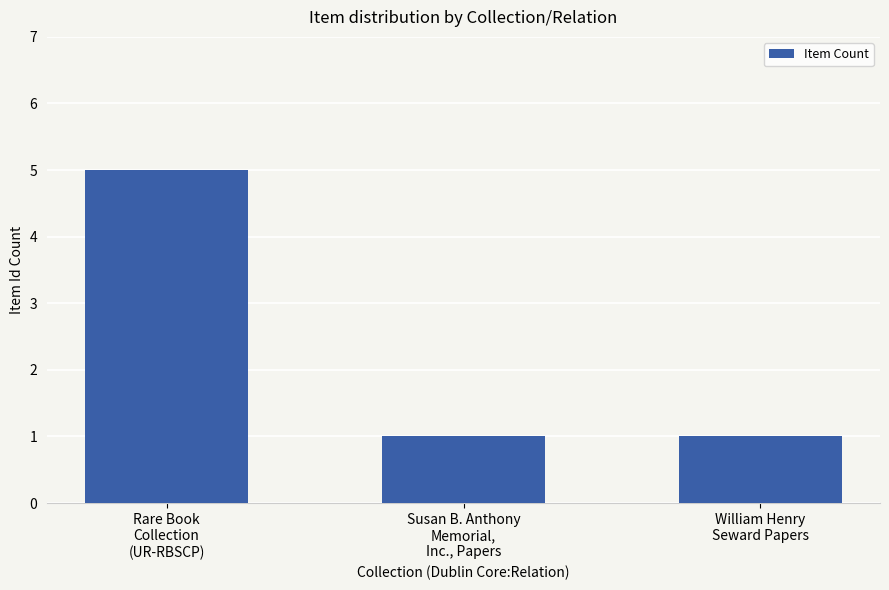

What is the sum of the values at Susan B. Anthony
Memorial,
Inc., Papers and William Henry
Seward Papers?

2